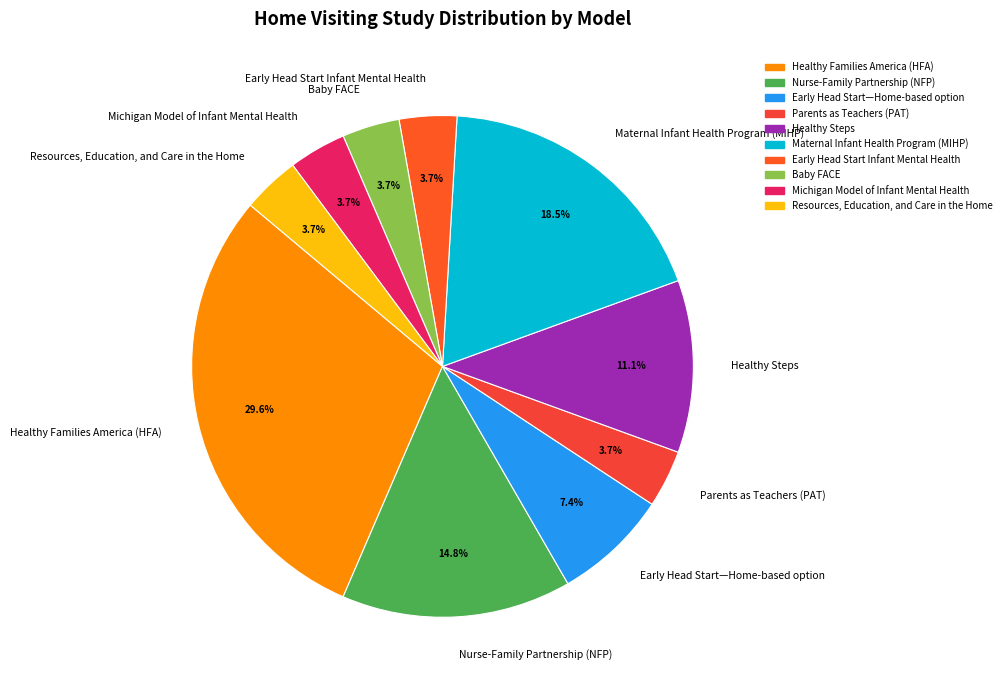

What percentage is NOT represented by Resources, Education, and Care in the Home?

96.3%